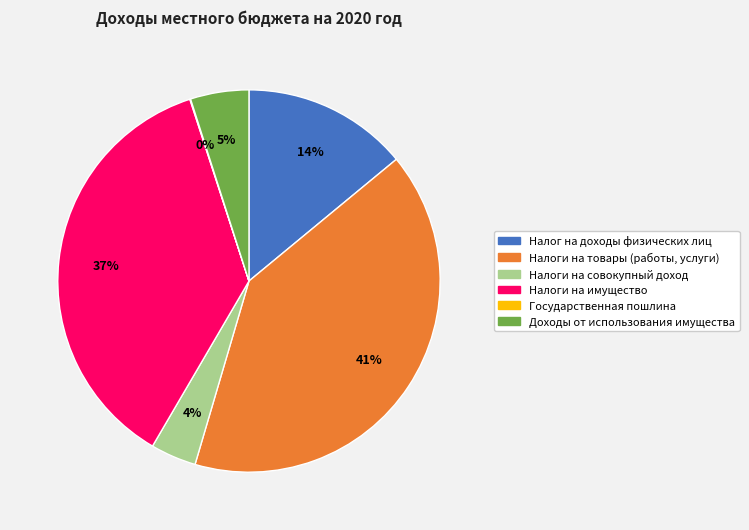

Does Налог на доходы физических лиц account for over 50% of the chart?

No